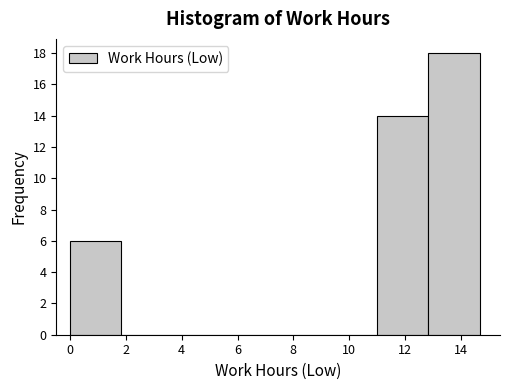

How tall is the bar that spans 0.0 to 1.8 on the x-axis? Neither the bar edges nor the heights are printed on the chart, so give them approximately, as read against the axes.

6